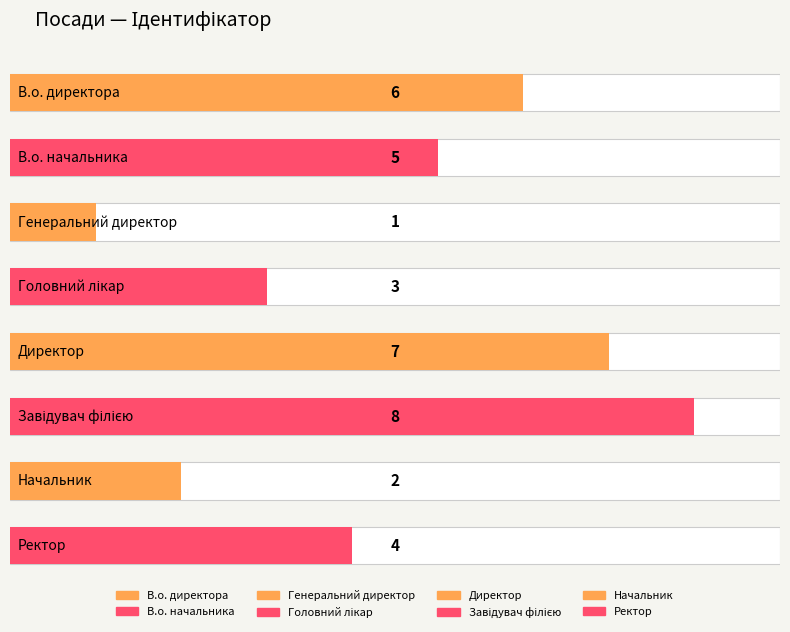

What is the value of the 4th bar from the left?

3